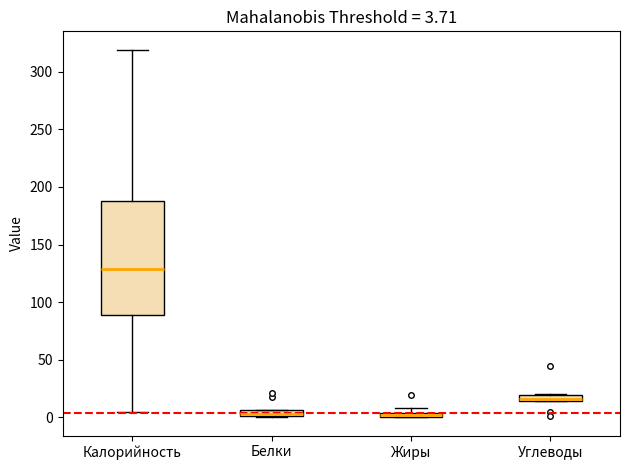

Which box is the tallest, from its lower edge to its upper edge?

Калорийность